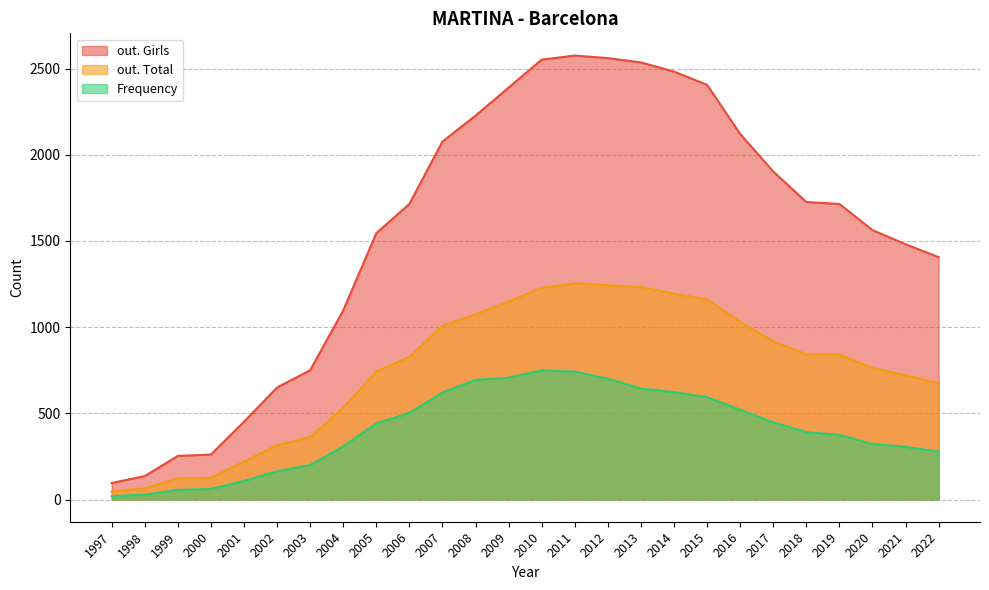

Which series changed the most between 2012 and 2011?

Frequency